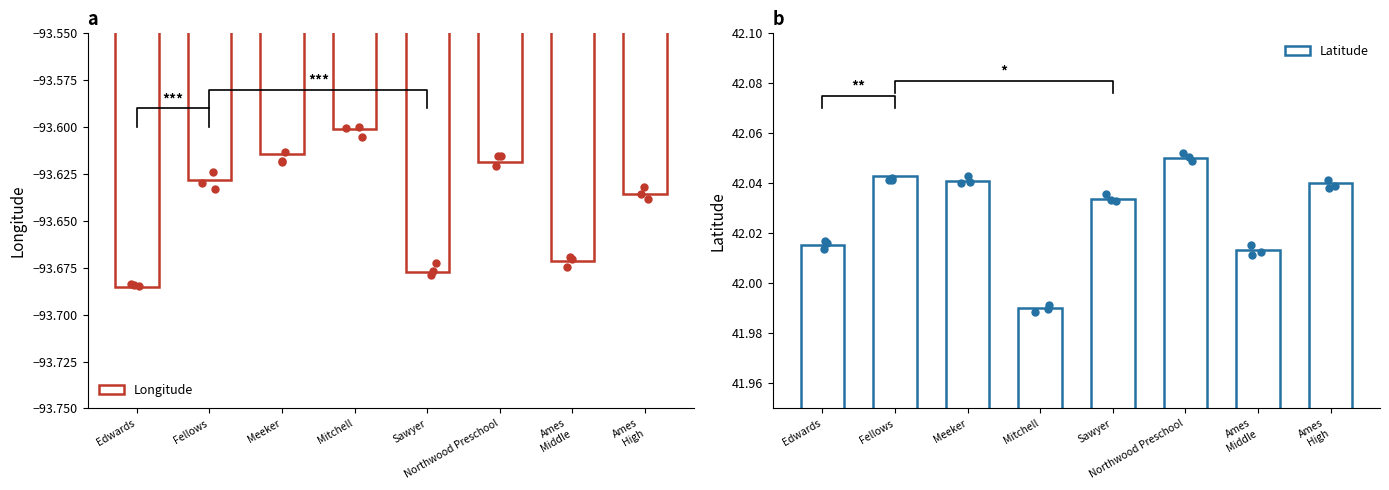

The value of Longitude at Edwards is -93.7. True or false?

True